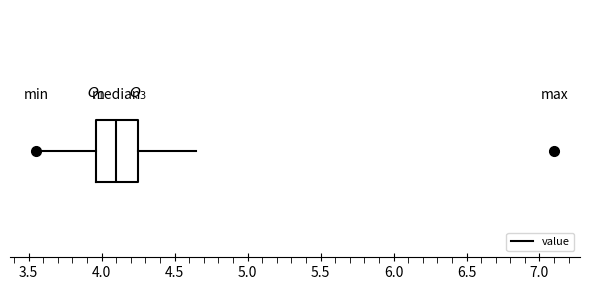

Transcribe this box plot: give where the median line is, the range the box spans, and where the two whiskers end, as read against the x-axis. The values are not printed on the chart, so give them approximately, as read against the axis.

median 4.10, box 3.95 to 4.25, whiskers 3.55 to 4.65